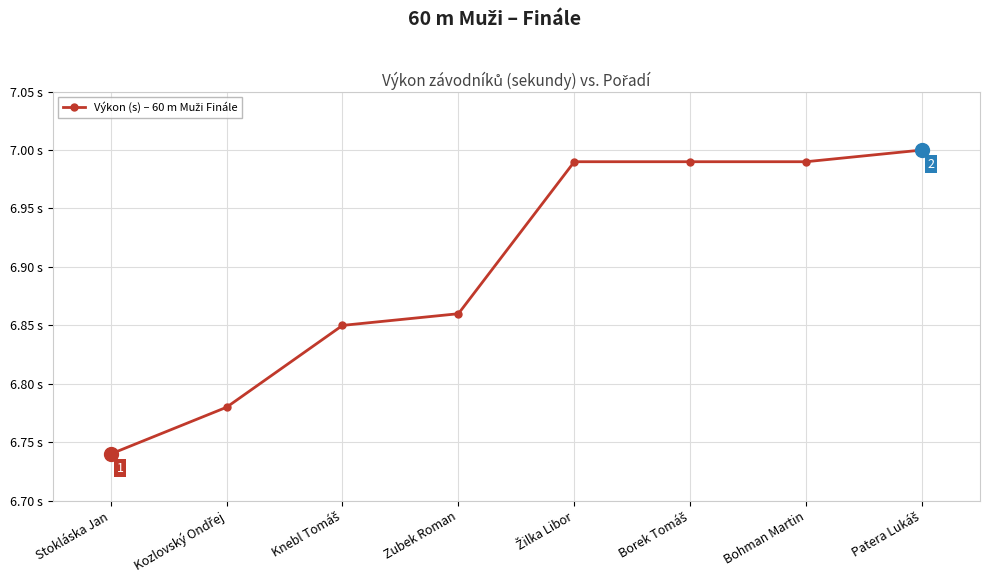

What is the sum of the values at Knebl Tomáš and Zubek Roman?

13.7